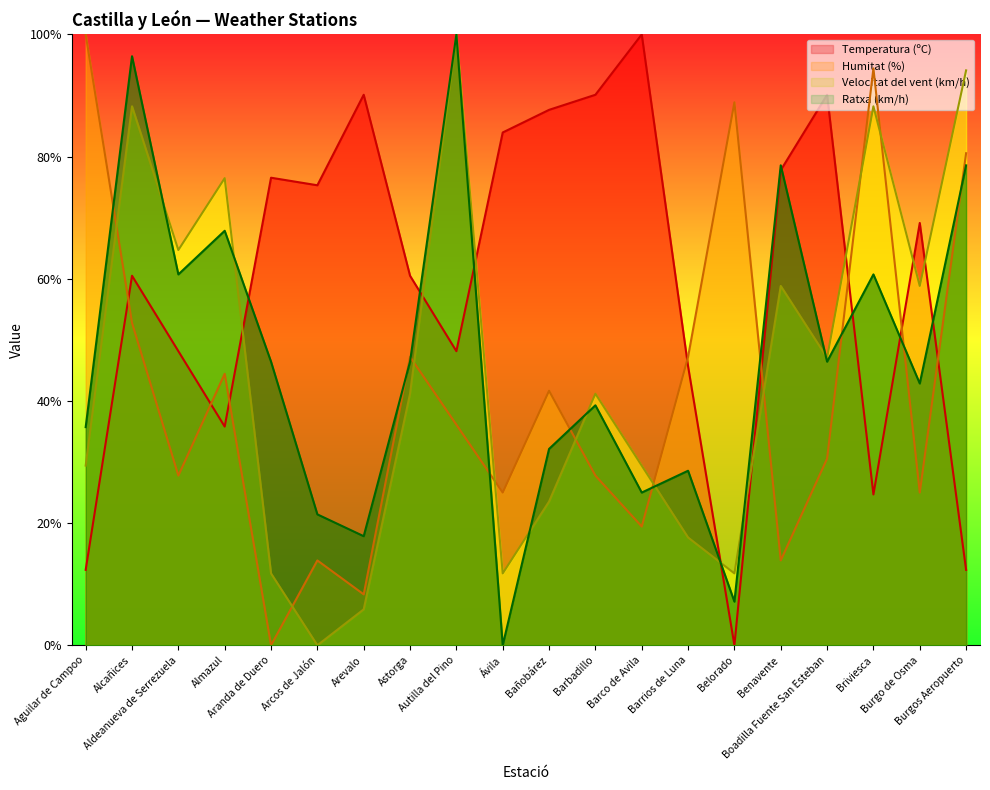

Between Aldeanueva de Serrezuela and Arcos de Jalón, which series saw the biggest shift?

Velocitat del vent (km/h)